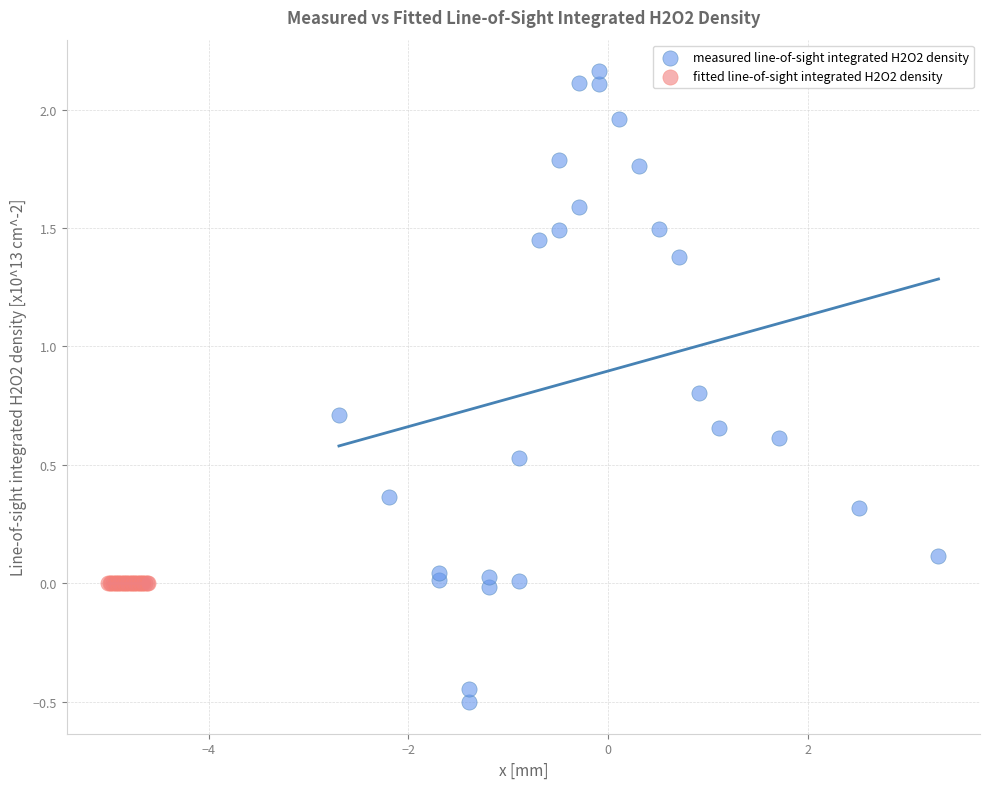

Which series contains the lowest Y value?

measured line-of-sight integrated H2O2 density